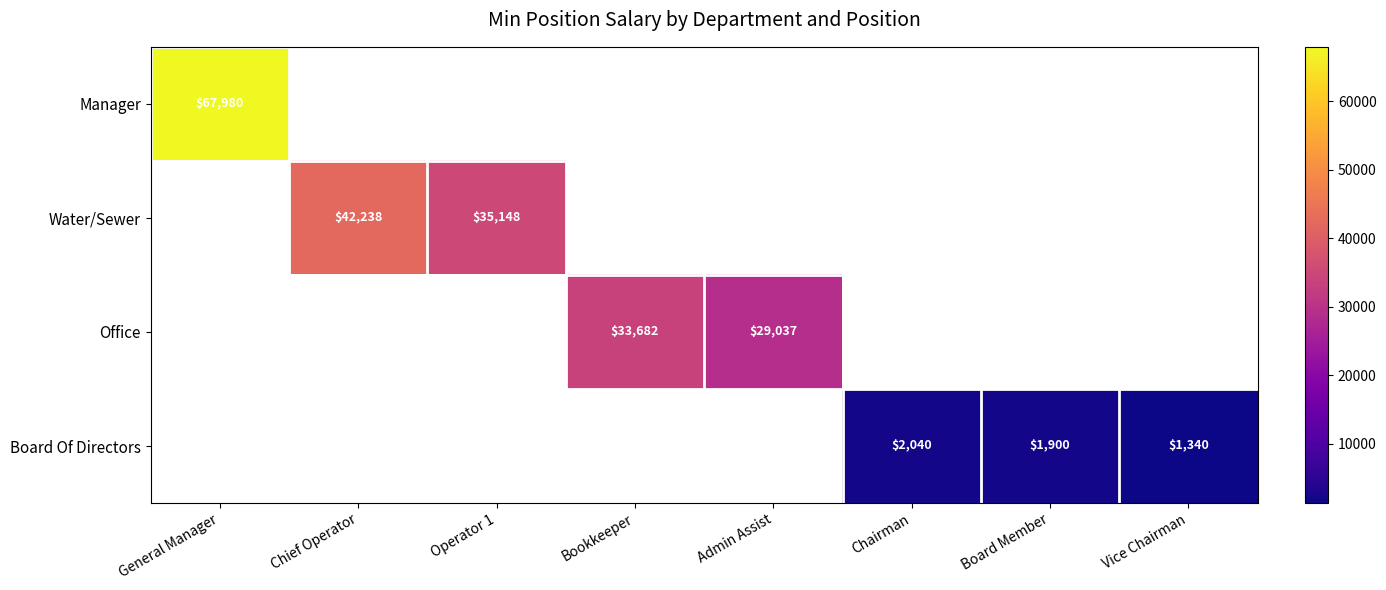

Is it true that Office equals 48913 at Admin Assist?

False